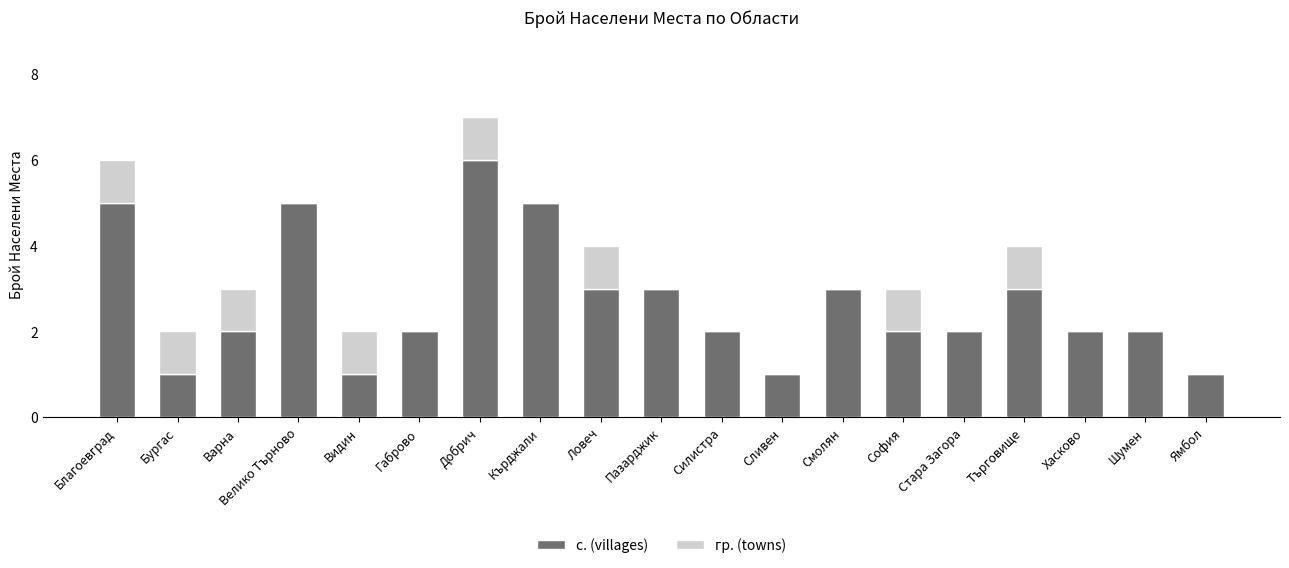

What is the difference between the с. (villages) values at Варна and Кърджали?

3